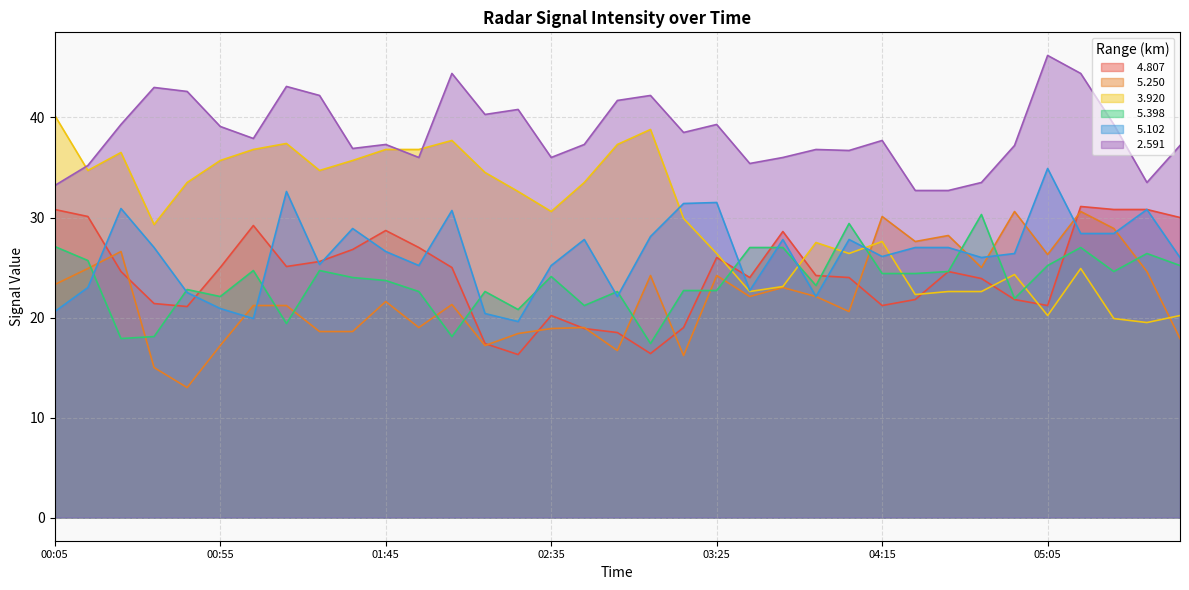

How many categories are shown in the chart?

35